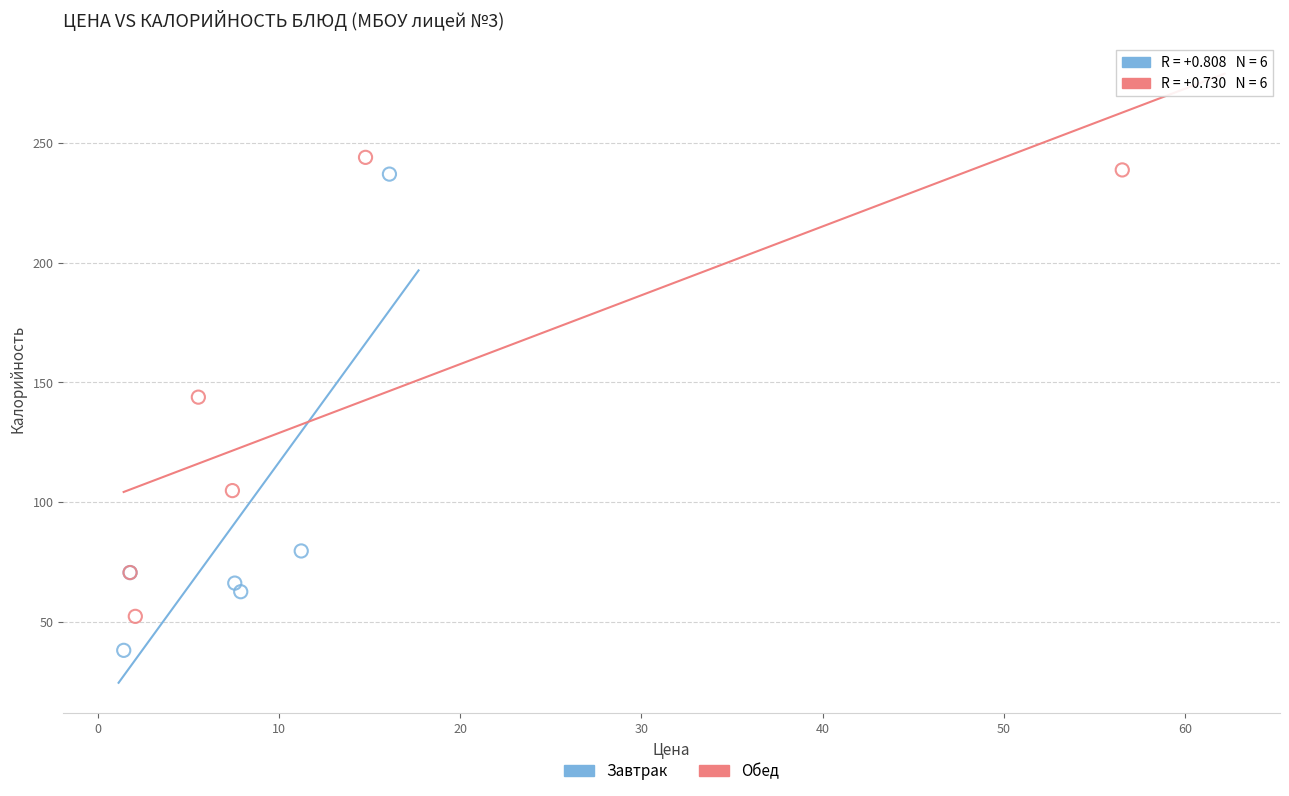

Which series contains the lowest Y value?

Завтрак